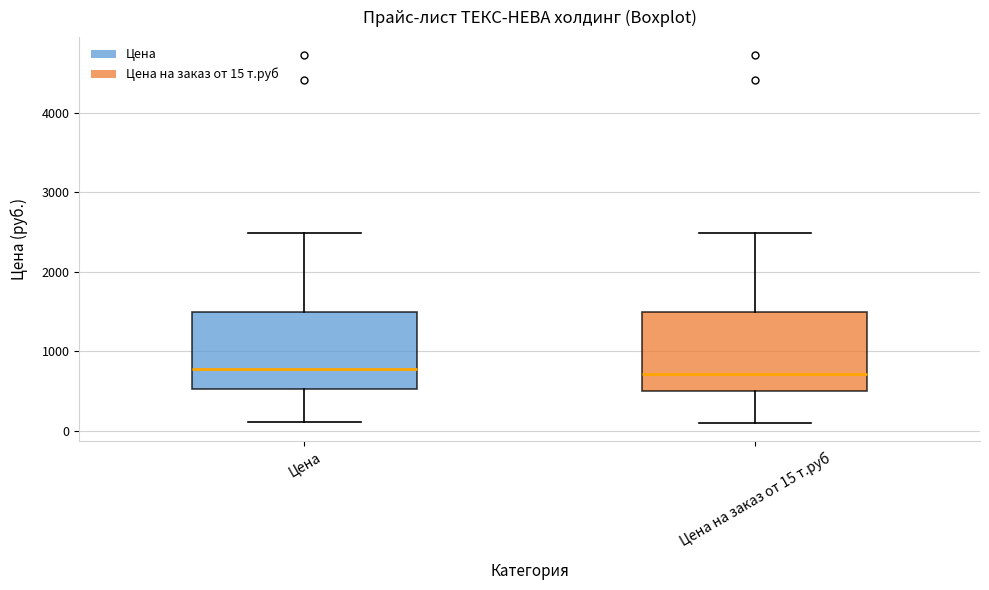

Reading left to right, read every box against the y-axis: the position of its median line, the range the box covers, and the ends of its whiskers. The values are not printed on the chart, so give them approximately, as read against the axis.

Цена: median 800, box 500 to 1500, whiskers 100 to 2500
Цена на заказ от 15 т.руб: median 700, box 500 to 1500, whiskers 100 to 2500